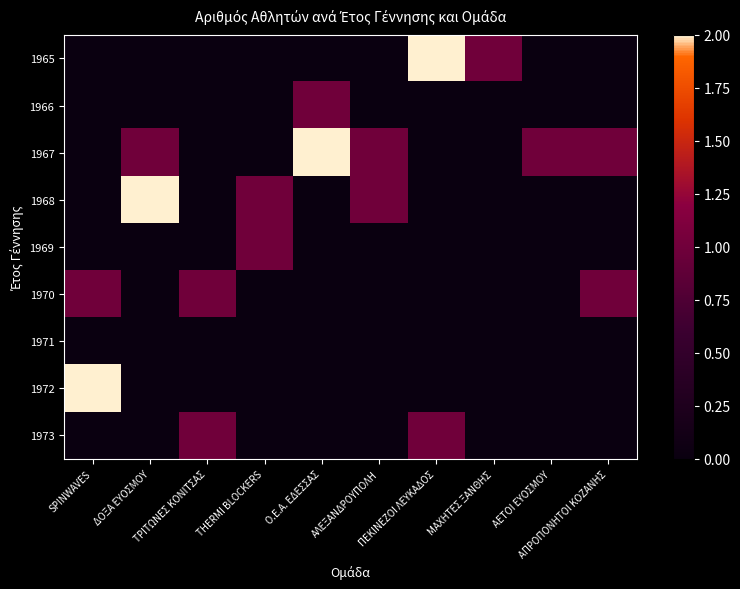

What is the difference between the highest and lowest values at Ο.Ε.Α. ΕΔΕΣΣΑΣ?

2